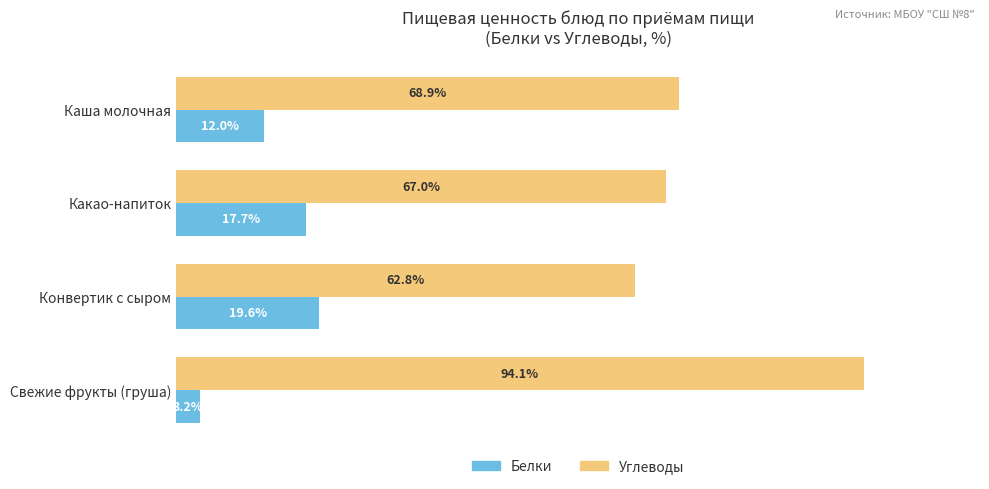

At which label is Углеводы closest to 78?

Каша молочная